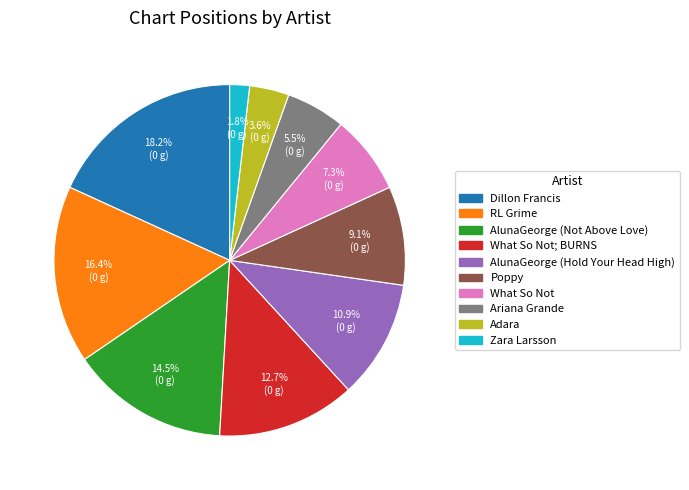

Rank the categories by value from highest to lowest.

Dillon Francis, RL Grime, AlunaGeorge (Not Above Love), What So Not; BURNS, AlunaGeorge (Hold Your Head High), Poppy, What So Not, Ariana Grande, Adara, Zara Larsson